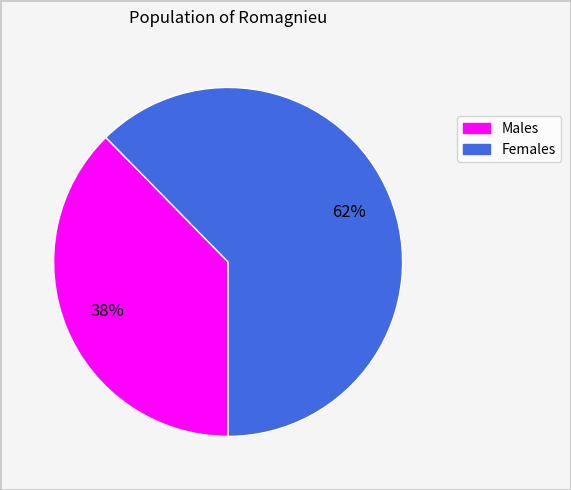

Is there a majority slice in this chart?

Yes